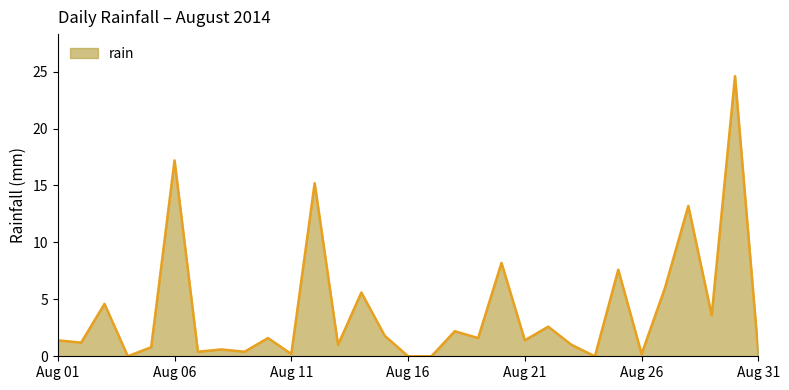

Reading left to right, what are all the values shown in this chart?

1.4	1.2	4.6	0.0	0.8	17.2	0.4	0.6	0.4	1.6	0.2	15.2	1.0	5.6	1.8	0.0	0.0	2.2	1.6	8.2	1.4	2.6	1.0	0.0	7.6	0.2	6.0	13.2	3.6	24.6	0.2